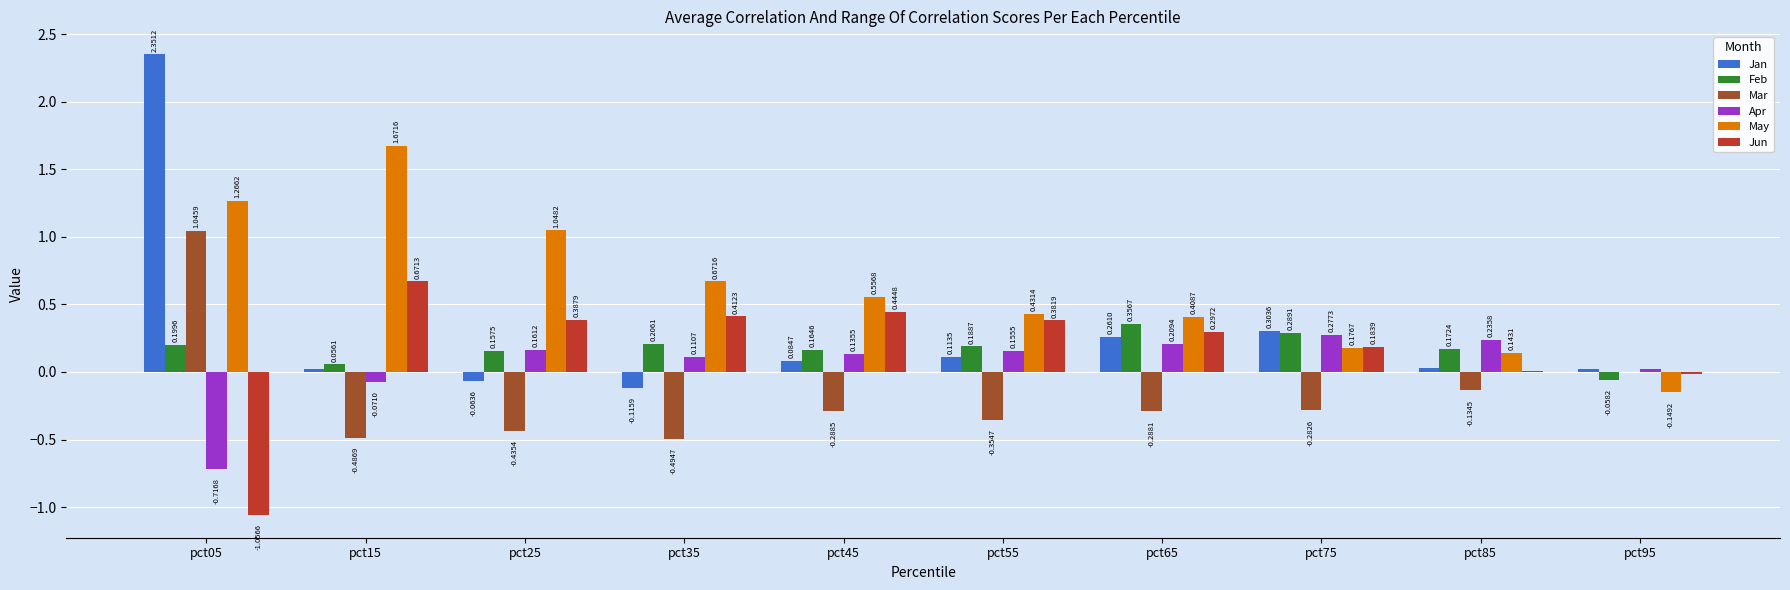

Which series has the largest total across all categories?

May